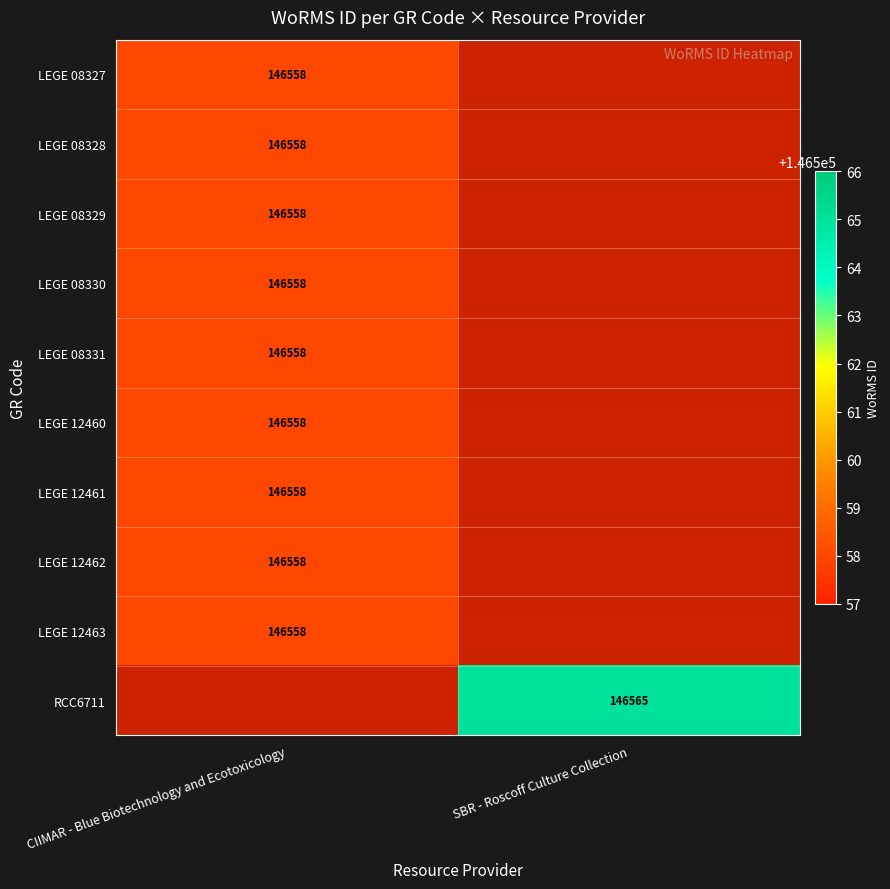

True or false: LEGE 12462 has a value of 146558 at CIIMAR - Blue Biotechnology and Ecotoxicology.

True